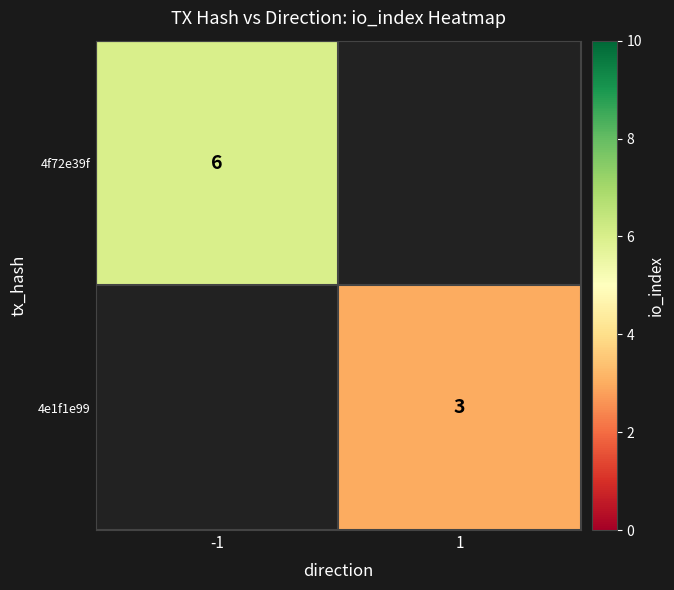

True or false: 4e1f1e99 has a value of 4 at 1.

False